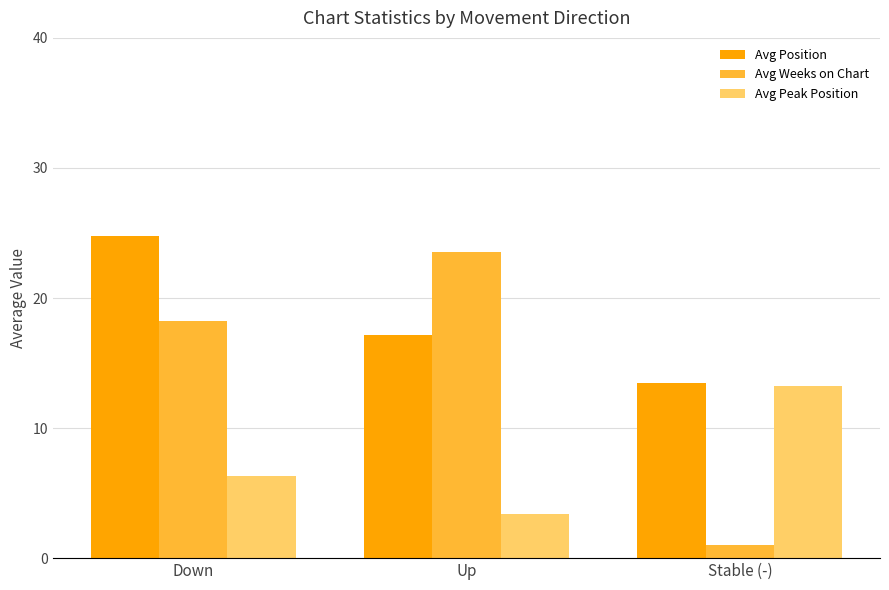

How many categories are shown in the chart?

3